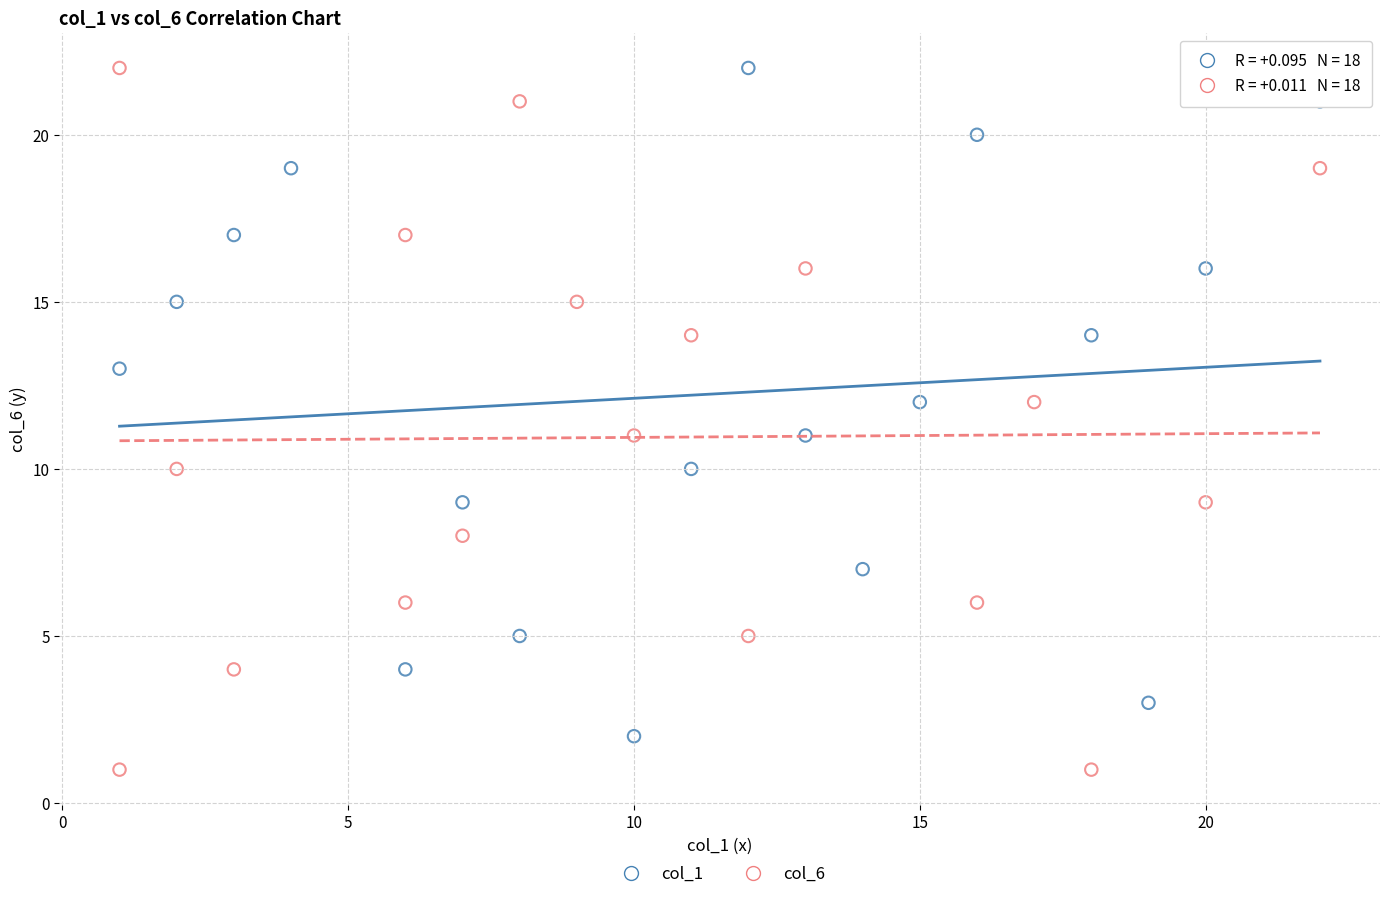

Which series reaches the minimum Y coordinate?

col_6